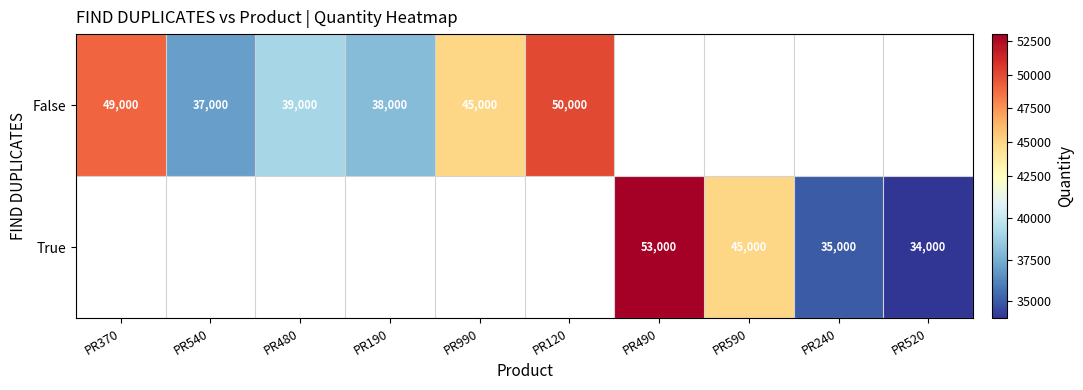

Is it true that False equals 38000 at PR190?

True